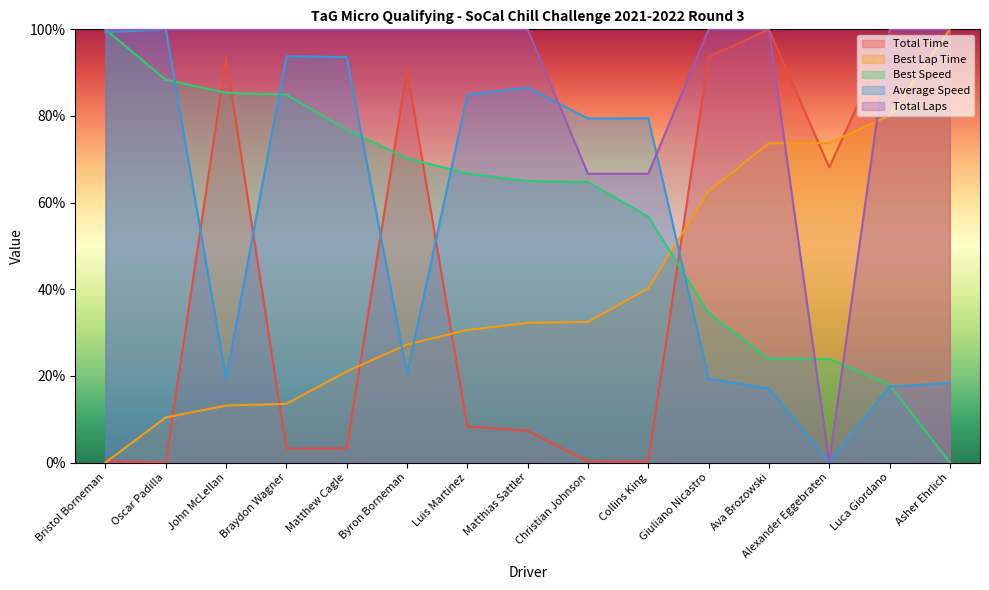

What is the label of the 9th point from the right?

Luis Martinez